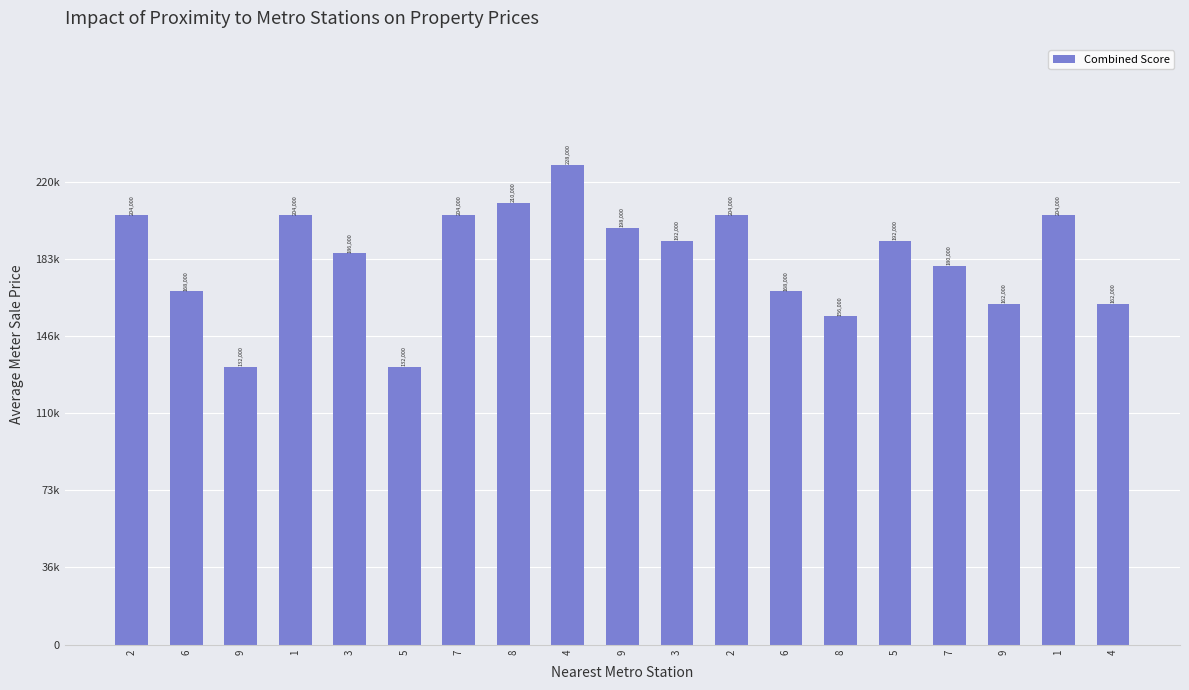

Reading left to right, list all the values displayed in this chart.

2=204000	6=168000	9=132000	1=204000	3=186000	5=132000	7=204000	8=210000	4=228000	9=198000	3=192000	2=204000	6=168000	8=156000	5=192000	7=180000	9=162000	1=204000	4=162000